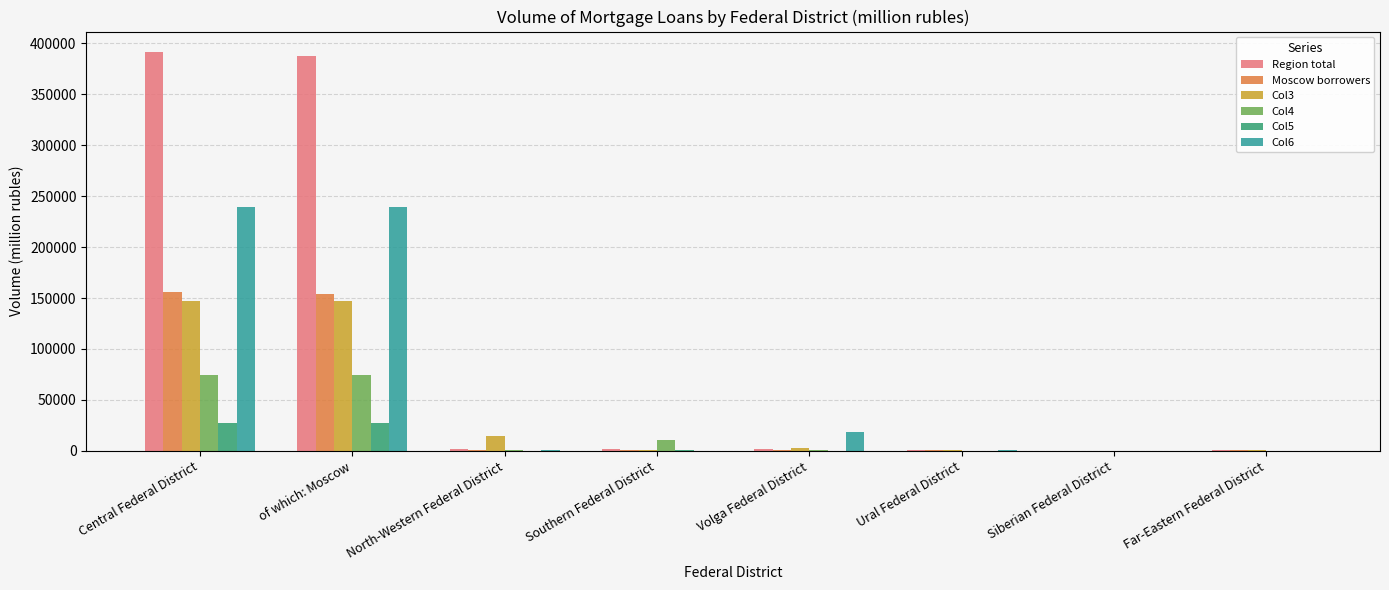

The value of Moscow borrowers at Central Federal District is 156265. True or false?

True